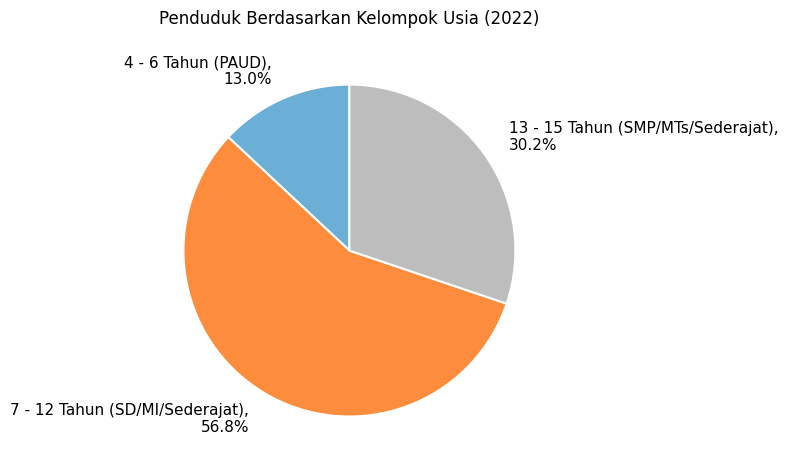

Which category has the biggest portion of the pie?

7 - 12 Tahun (SD/MI/Sederajat)